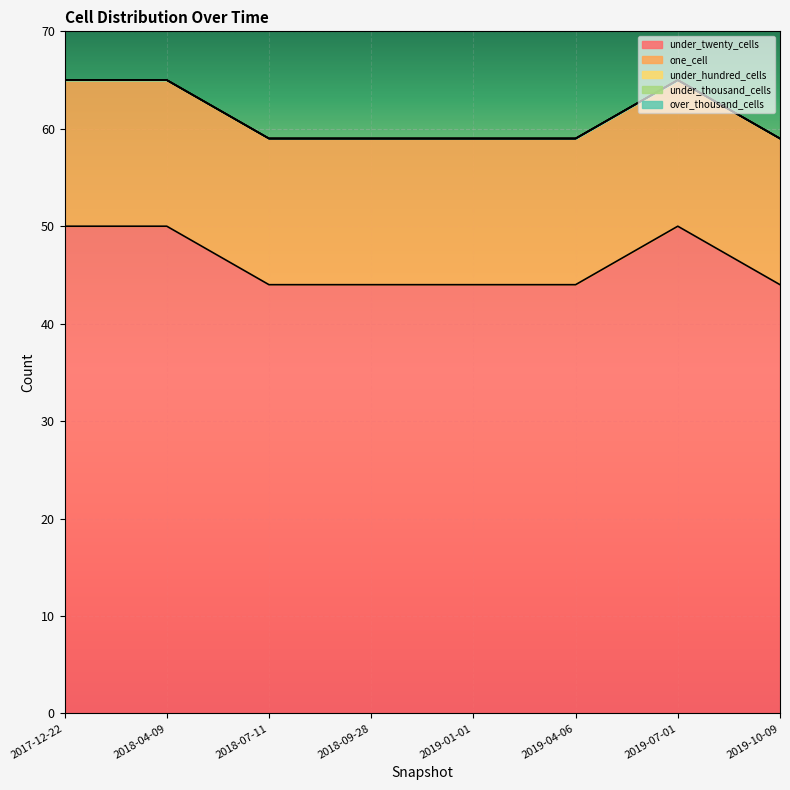

How many values in the under_twenty_cells series exceed 44?

3